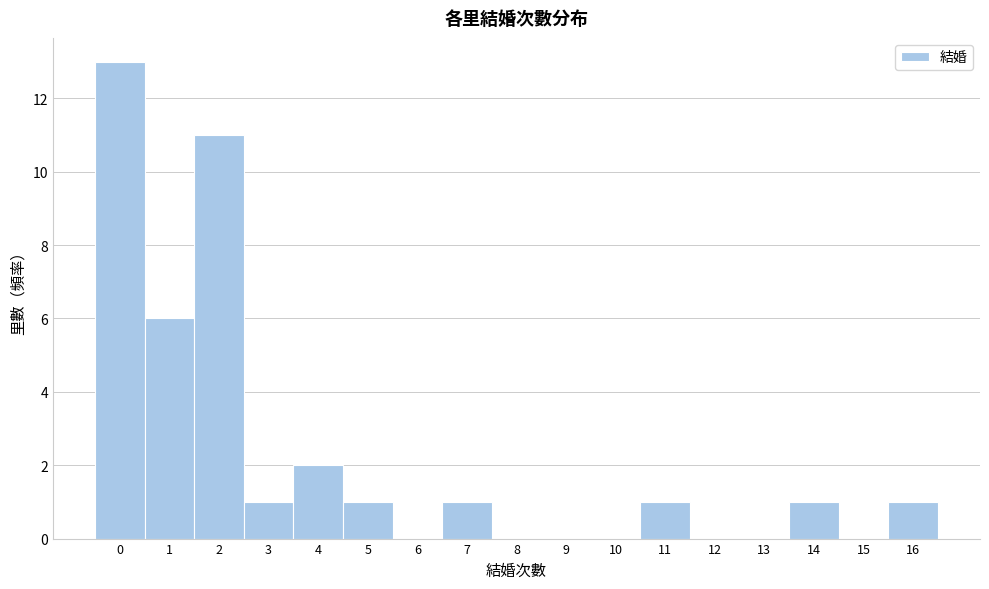

Reading left to right, list every bar in this chart as the range it spans on the x-axis followed by its height. The values are not printed on the chart, so give them approximately, as read against the axis.

-0.5 to 0.5: 13
0.5 to 1.5: 6
1.5 to 2.5: 11
2.5 to 3.5: 1
3.5 to 4.5: 2
4.5 to 5.5: 1
5.5 to 6.5: 0
6.5 to 7.5: 1
7.5 to 8.5: 0
8.5 to 9.5: 0
9.5 to 10.5: 0
10.5 to 11.5: 1
11.5 to 12.5: 0
12.5 to 13.5: 0
13.5 to 14.5: 1
14.5 to 15.5: 0
15.5 to 16.5: 1